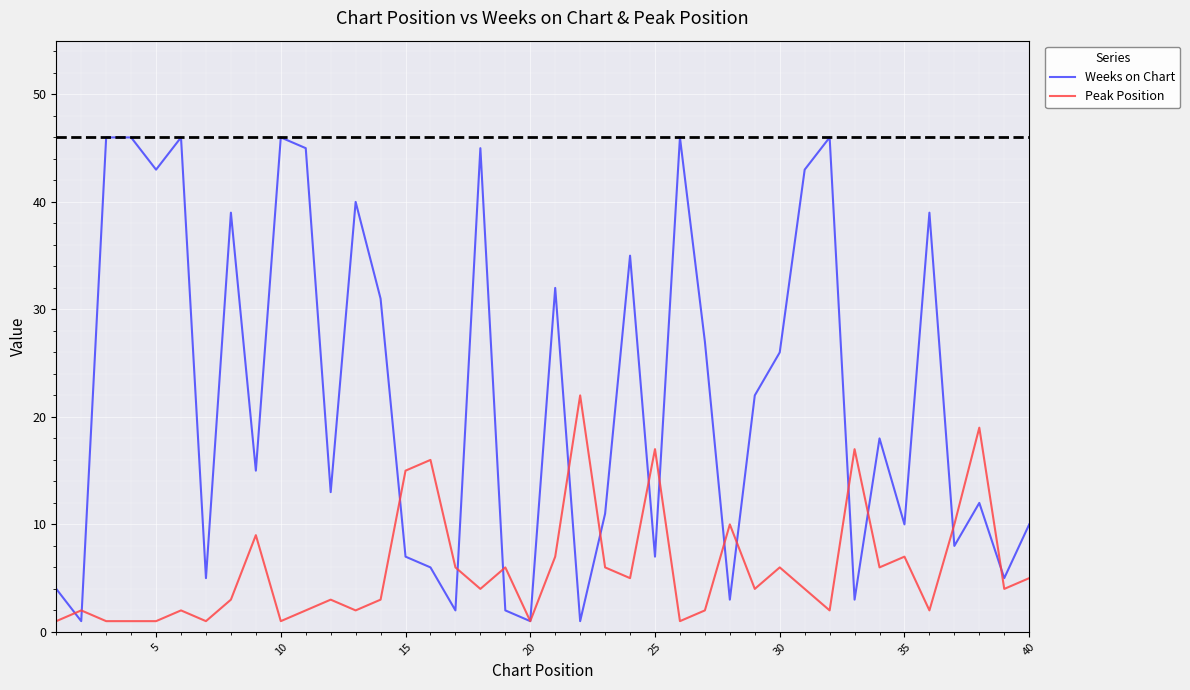

List the series in order of their overall mean, lowest first.

Peak Position, Weeks on Chart